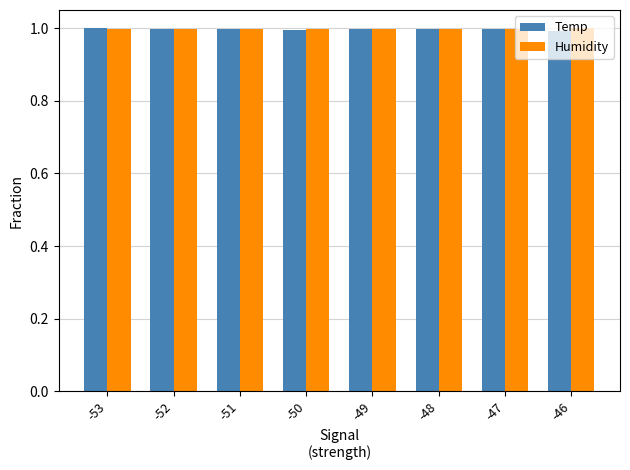

The value of Humidity at -50 is 1.6. True or false?

False